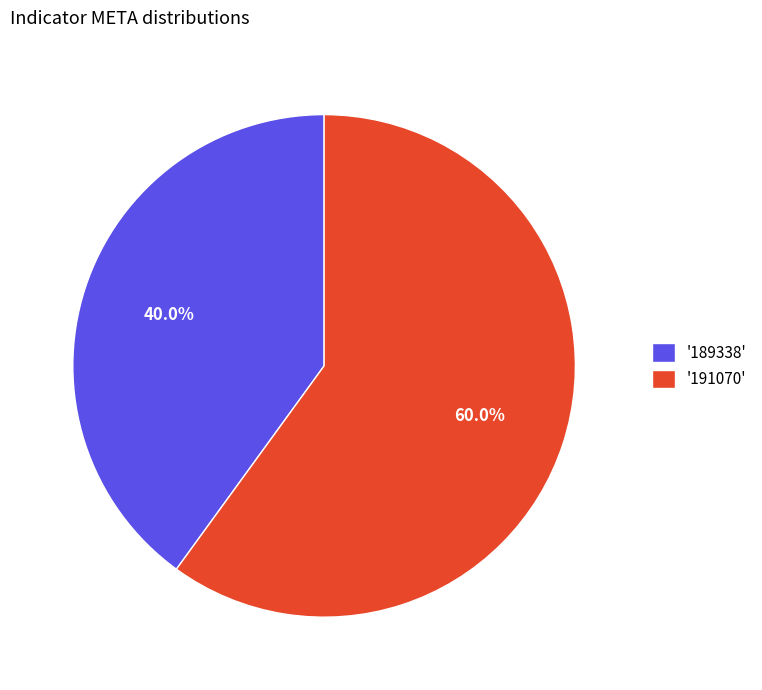

What is the majority slice?

'191070'